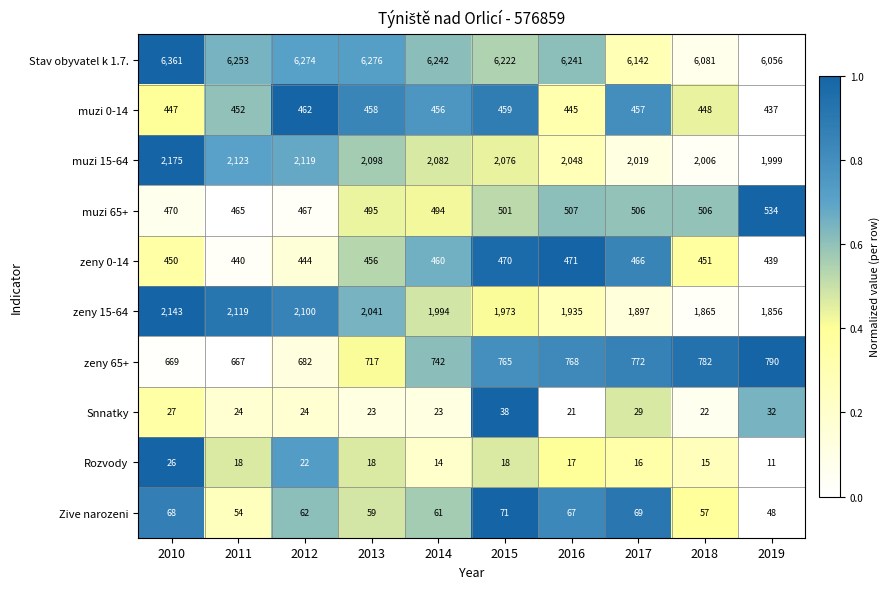

How many distinct data groups are displayed?

10